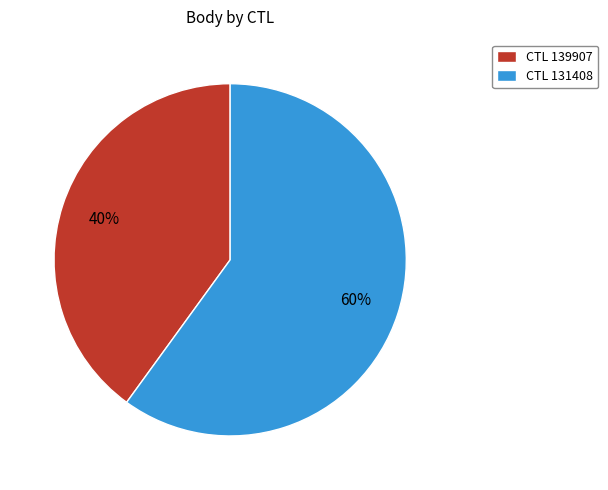

What is the largest slice in the pie chart?

CTL 131408